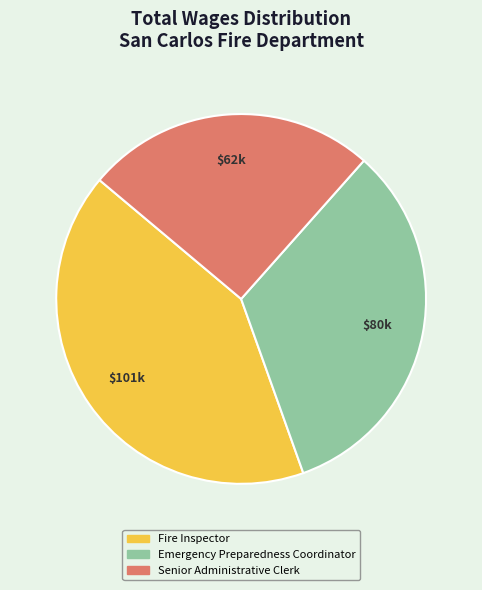

Combined, do Emergency Preparedness Coordinator and Fire Inspector account for over 50%?

Yes